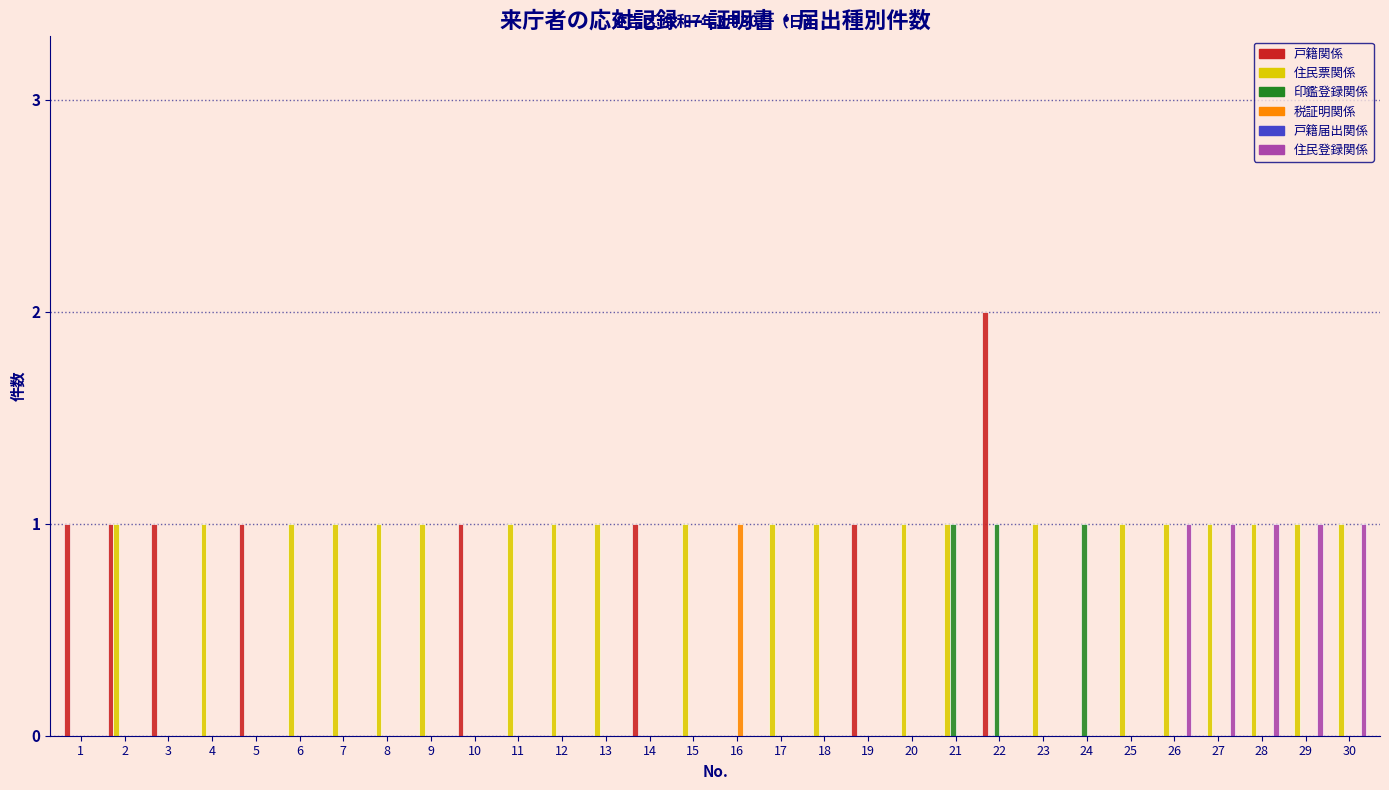

Are the bars horizontal?

No